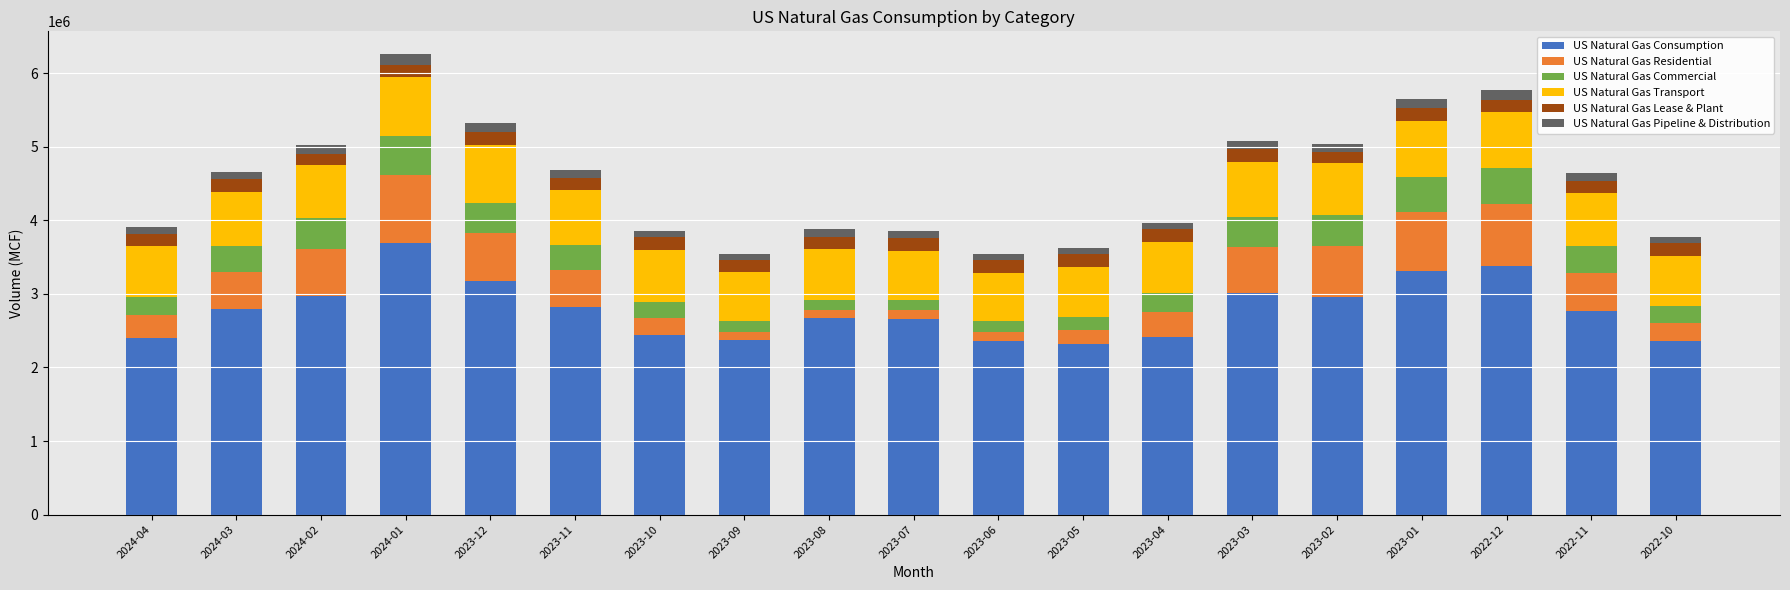

What is the total value across all series at 2022-10?

3777762